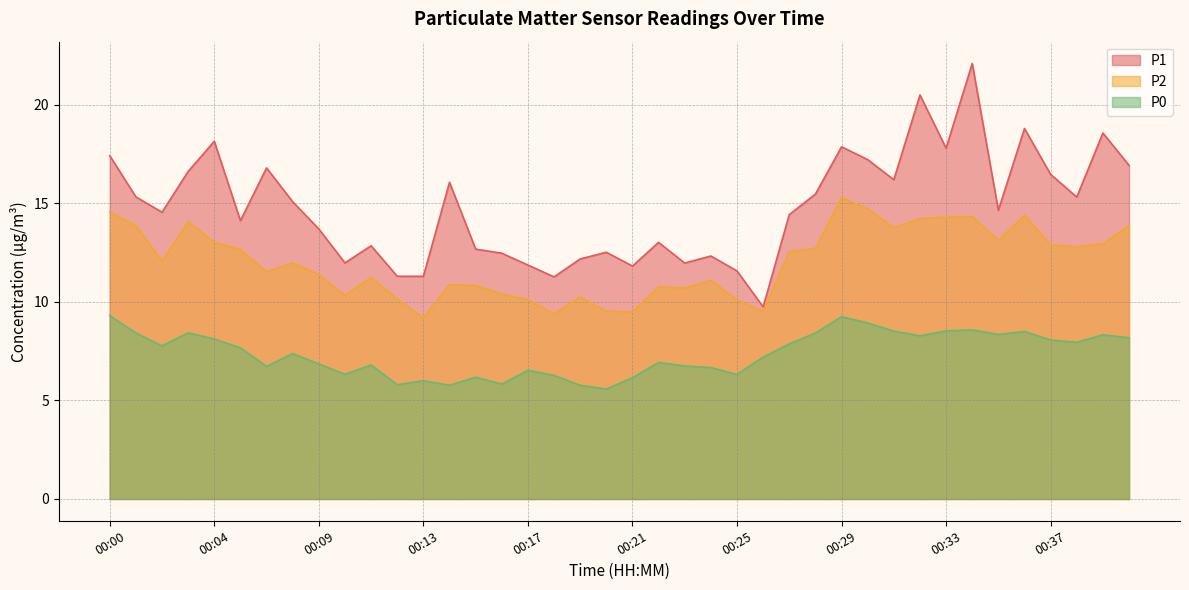

Reading left to right, what are all the values shown in this chart?

P1: 17.4	15.3	14.6	16.6	18.1	14.1	16.8	15.1	13.7	12.0	12.8	11.3	11.3	16.1	12.7	12.5	11.9	11.3	12.2	12.5	11.8	13.0	12.0	12.3	11.6	9.8	14.4	15.5	17.9	17.2	16.2	20.5	17.8	22.1	14.7	18.8	16.5	15.3	18.6	16.9
P2: 14.6	13.9	12.1	14.1	13.0	12.7	11.5	12.0	11.4	10.3	11.2	10.2	9.2	10.9	10.8	10.4	10.1	9.4	10.2	9.5	9.5	10.8	10.7	11.1	10.1	9.5	12.6	12.7	15.3	14.7	13.8	14.2	14.3	14.3	13.1	14.4	12.9	12.8	12.9	13.9
P0: 9.3	8.4	7.8	8.4	8.1	7.7	6.7	7.4	6.8	6.3	6.8	5.8	6.0	5.8	6.2	5.8	6.5	6.3	5.8	5.6	6.2	6.9	6.8	6.7	6.3	7.2	7.9	8.4	9.2	8.9	8.5	8.3	8.5	8.6	8.3	8.5	8.1	8.0	8.3	8.2